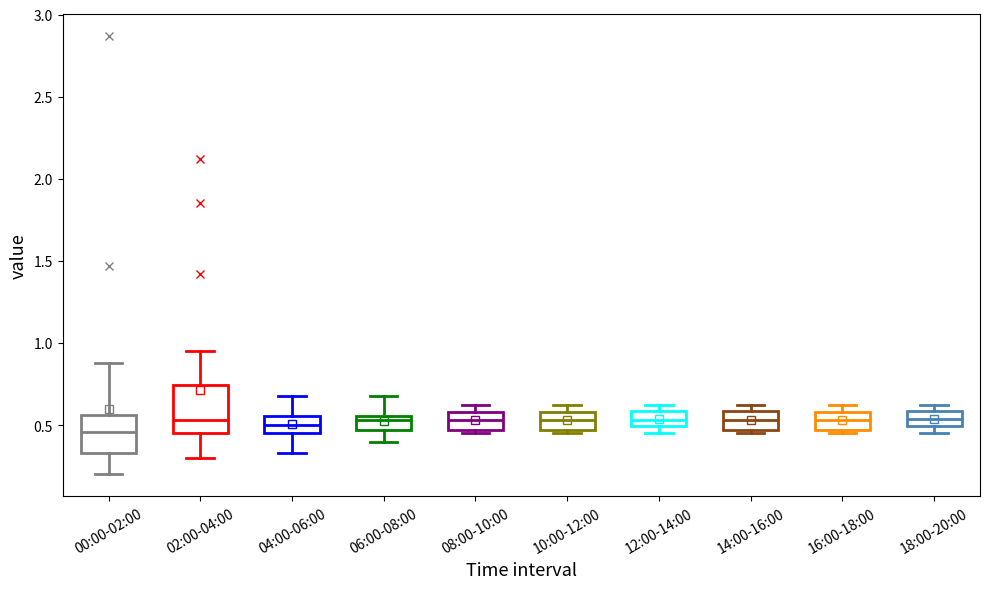

Reading left to right, read every box against the y-axis: the position of its median line, the range the box covers, and the ends of its whiskers. The values are not printed on the chart, so give them approximately, as read against the axis.

00:00-02:00: median 0.45, box 0.35 to 0.55, whiskers 0.20 to 0.90
02:00-04:00: median 0.55, box 0.45 to 0.75, whiskers 0.30 to 0.95
04:00-06:00: median 0.50, box 0.45 to 0.55, whiskers 0.35 to 0.70
06:00-08:00: median 0.55 (just below the box's upper edge), box 0.45 to 0.55, whiskers 0.40 to 0.70
08:00-10:00: median 0.55, box 0.45 to 0.60, whiskers 0.45 (just below the box's lower edge) to 0.60 (just above the box's upper edge)
10:00-12:00: median 0.55, box 0.45 to 0.60, whiskers 0.45 (just below the box's lower edge) to 0.60 (just above the box's upper edge)
12:00-14:00: median 0.55, box 0.50 to 0.60, whiskers 0.45 to 0.60 (just above the box's upper edge)
14:00-16:00: median 0.55, box 0.45 to 0.60, whiskers 0.45 (just below the box's lower edge) to 0.60 (just above the box's upper edge)
16:00-18:00: median 0.55, box 0.45 to 0.60, whiskers 0.45 (just below the box's lower edge) to 0.60 (just above the box's upper edge)
18:00-20:00: median 0.55, box 0.50 to 0.60, whiskers 0.45 to 0.60 (just above the box's upper edge)